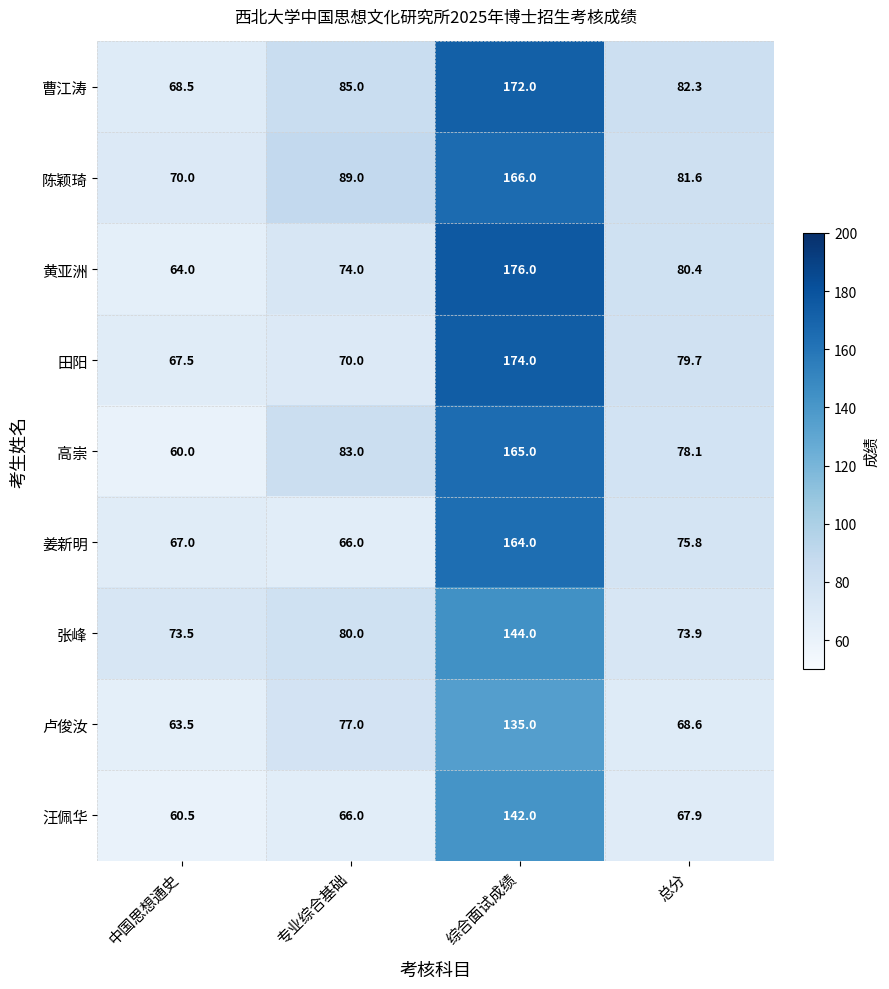

Which series changed the most between 综合面试成绩 and 总分?

黄亚洲